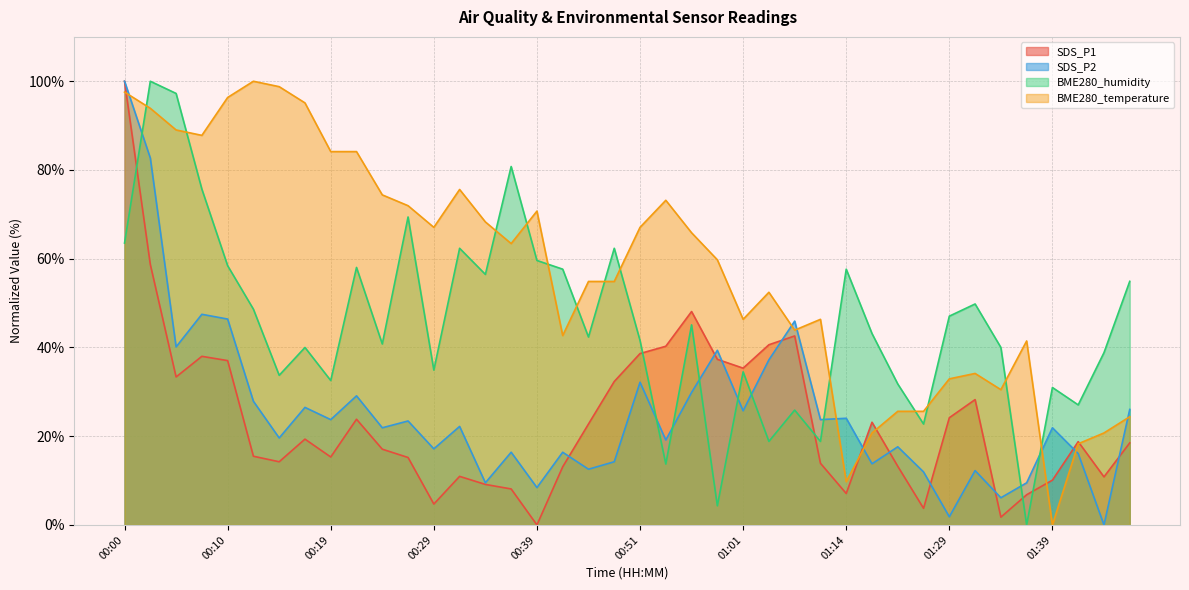

How many data points in SDS_P2 are less than 22?

20